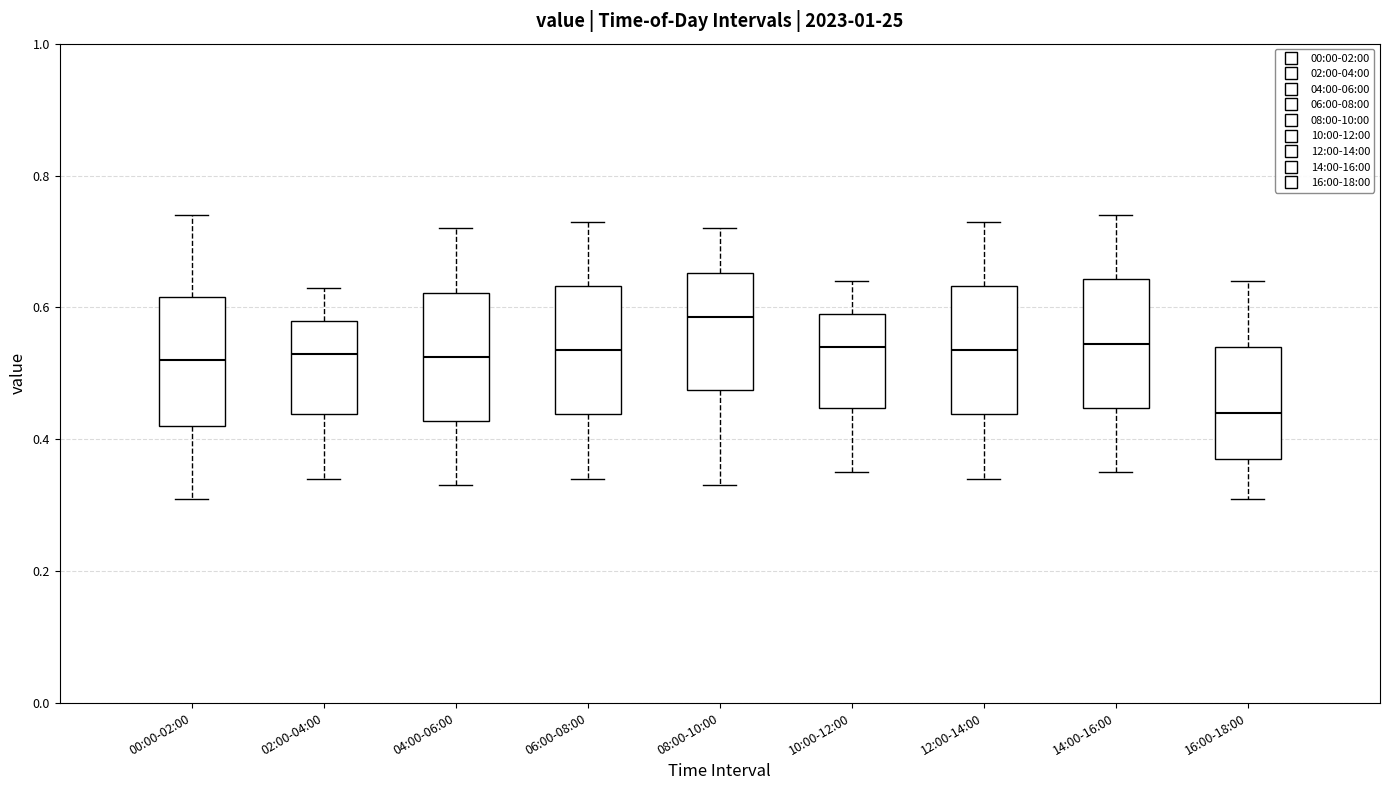

Reading left to right, transcribe this box plot: for each box, give where its median line is, the range the box spans, and where its two whiskers end, as read against the y-axis. The values are not printed on the chart, so give them approximately, as read against the axis.

00:00-02:00: median 0.52, box 0.42 to 0.62, whiskers 0.32 to 0.74
02:00-04:00: median 0.54, box 0.44 to 0.58, whiskers 0.34 to 0.64
04:00-06:00: median 0.52, box 0.42 to 0.62, whiskers 0.34 to 0.72
06:00-08:00: median 0.54, box 0.44 to 0.64, whiskers 0.34 to 0.74
08:00-10:00: median 0.58, box 0.48 to 0.66, whiskers 0.34 to 0.72
10:00-12:00: median 0.54, box 0.44 to 0.60, whiskers 0.36 to 0.64
12:00-14:00: median 0.54, box 0.44 to 0.64, whiskers 0.34 to 0.74
14:00-16:00: median 0.54, box 0.44 to 0.64, whiskers 0.36 to 0.74
16:00-18:00: median 0.44, box 0.38 to 0.54, whiskers 0.32 to 0.64